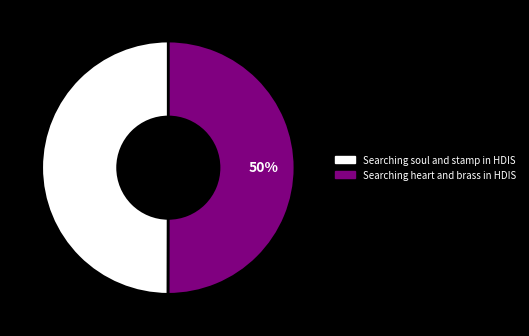

Is it true that Searching soul and stamp in HDIS is 42% of the pie?

False